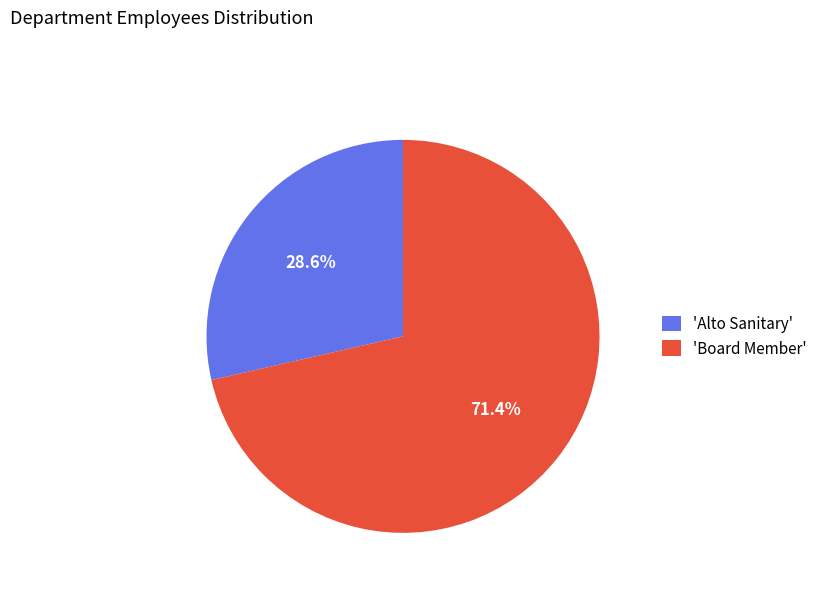

Approximately how many times larger is the value at 'Board Member' compared to 'Alto Sanitary'?

2.5